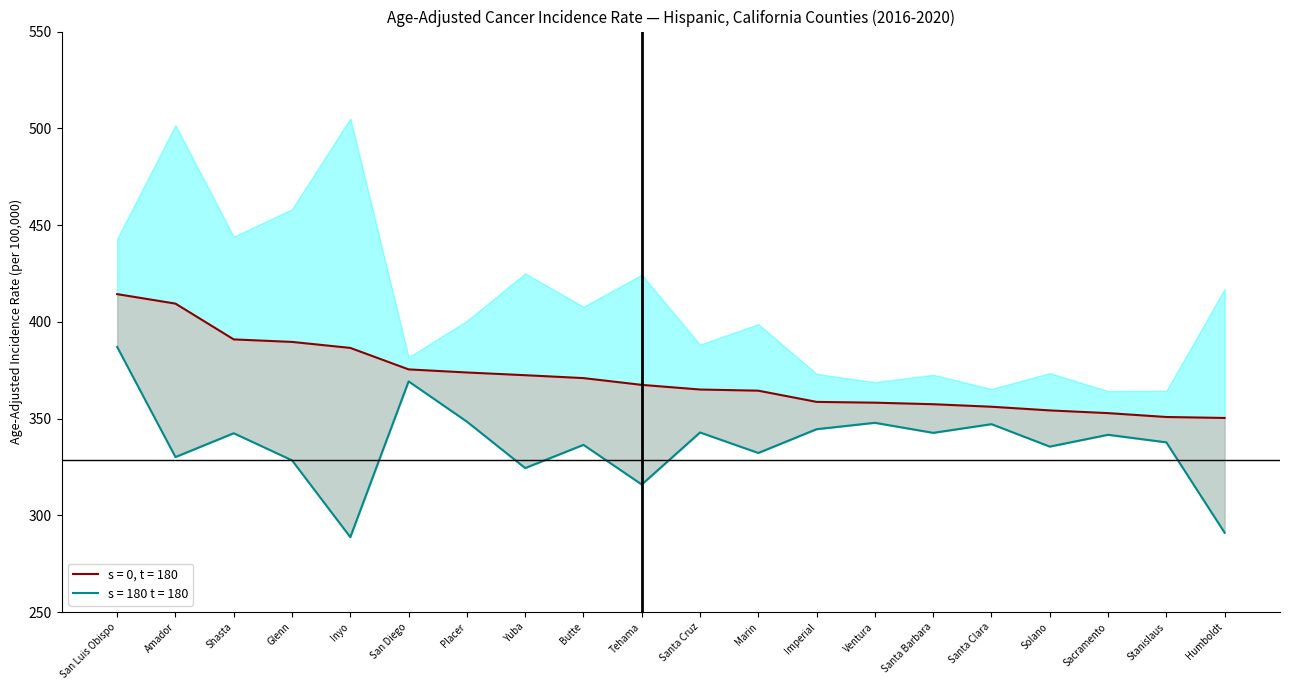

What is the sum of all Lower CI (s=180) values?

6733.7